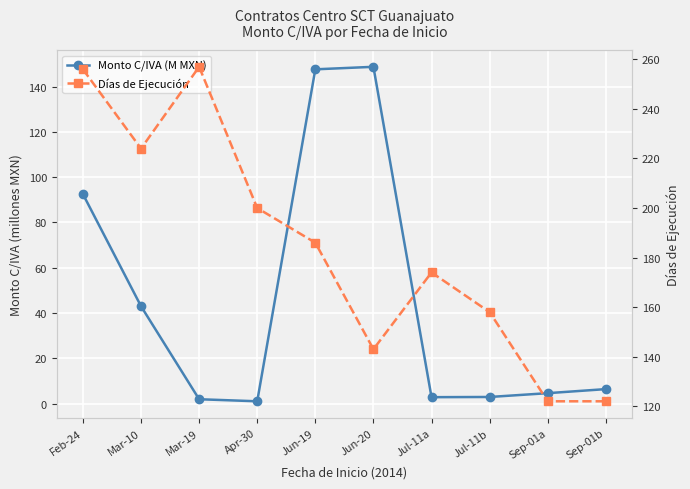

Which series has the largest range (max minus min)?

Monto C/IVA (M MXN)